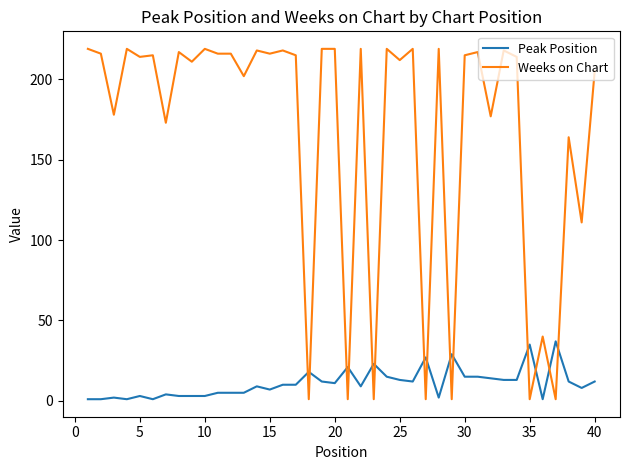

What is the difference between the maximum and minimum values in the Weeks on Chart series?

218